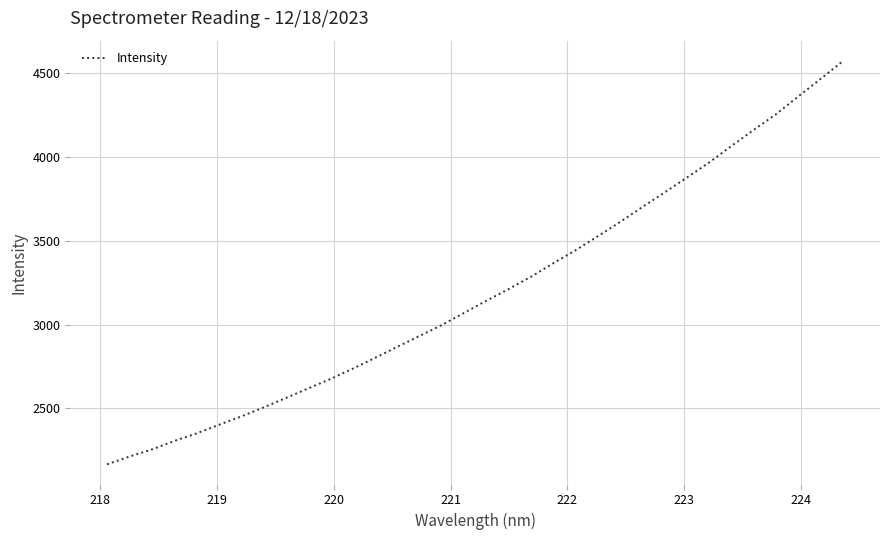

What is the difference between the maximum and minimum values?

2408.0